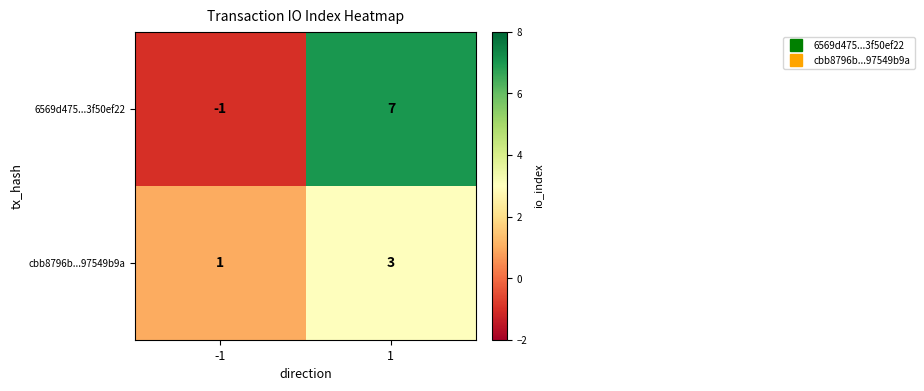

Rank the series by their average value, from lowest to highest.

cbb8796b...97549b9a, 6569d475...3f50ef22